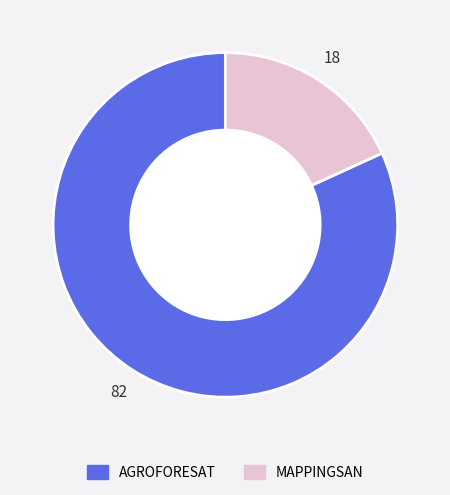

Rank the categories by value from highest to lowest.

AGROFORESAT, MAPPINGSAN